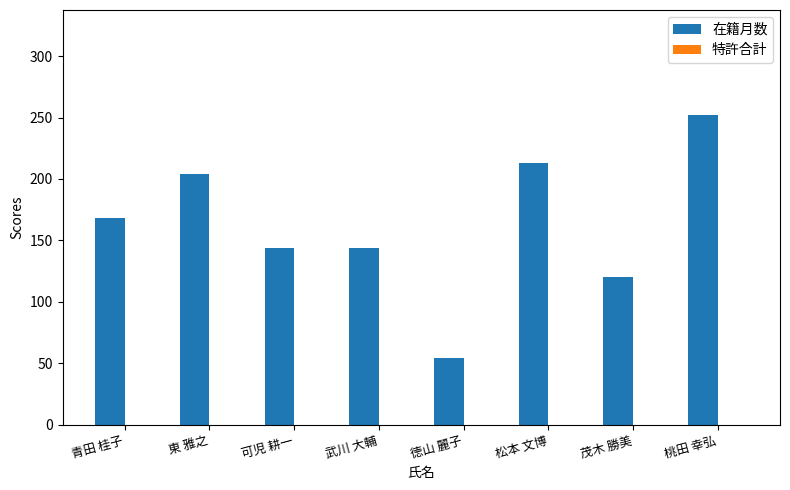

Reading left to right, transcribe all the data shown in this chart.

168	204	144	144	54	213	120	252